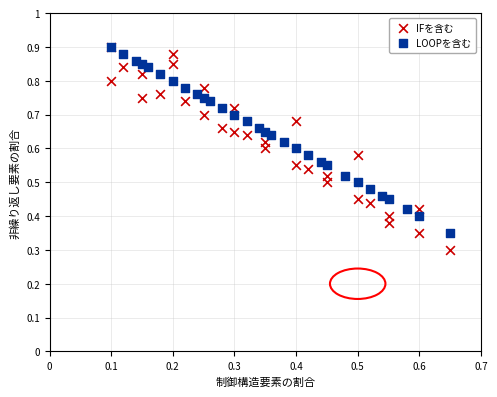

Which series has the largest Y range (max minus min)?

IFを含む